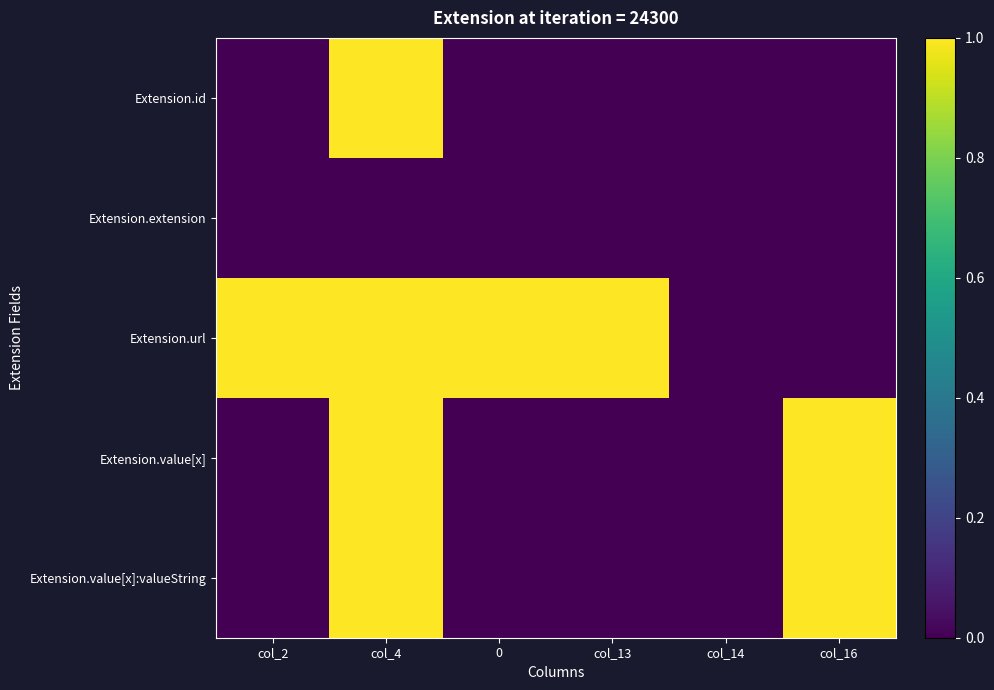

At which category does the chart reach its minimum across all series?

col_2